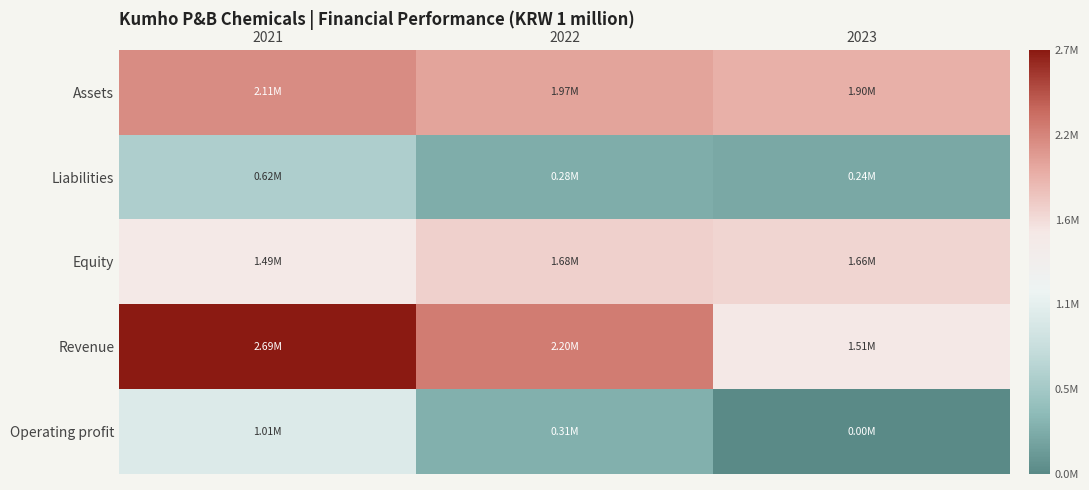

Which has a higher value, 2022 or 2023?

2022